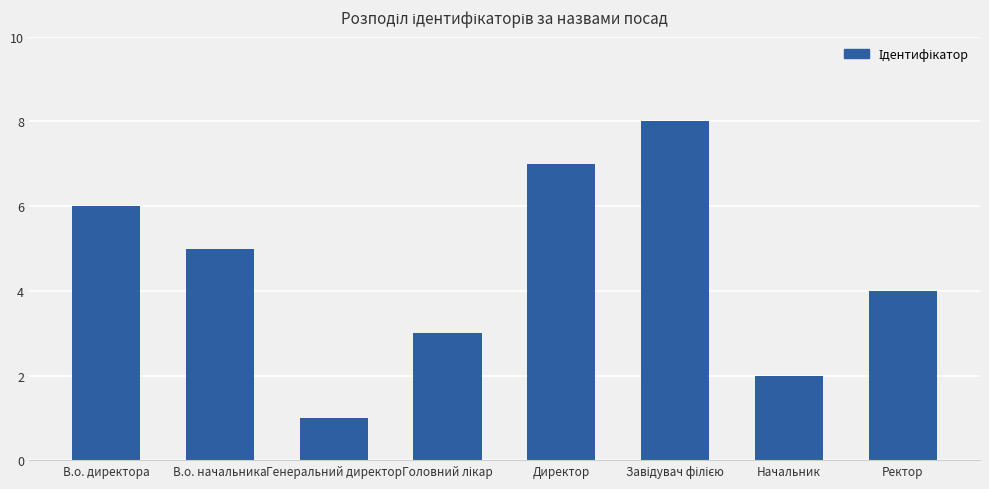

Which has a higher value, Генеральний директор or В.о. начальника?

В.о. начальника